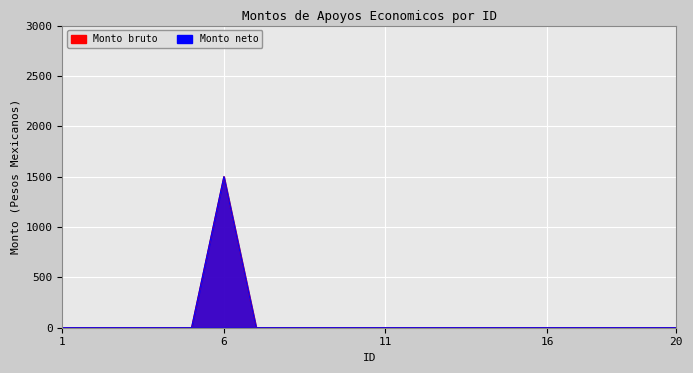

The Monto neto series shows 1001 at 7. True or false?

False